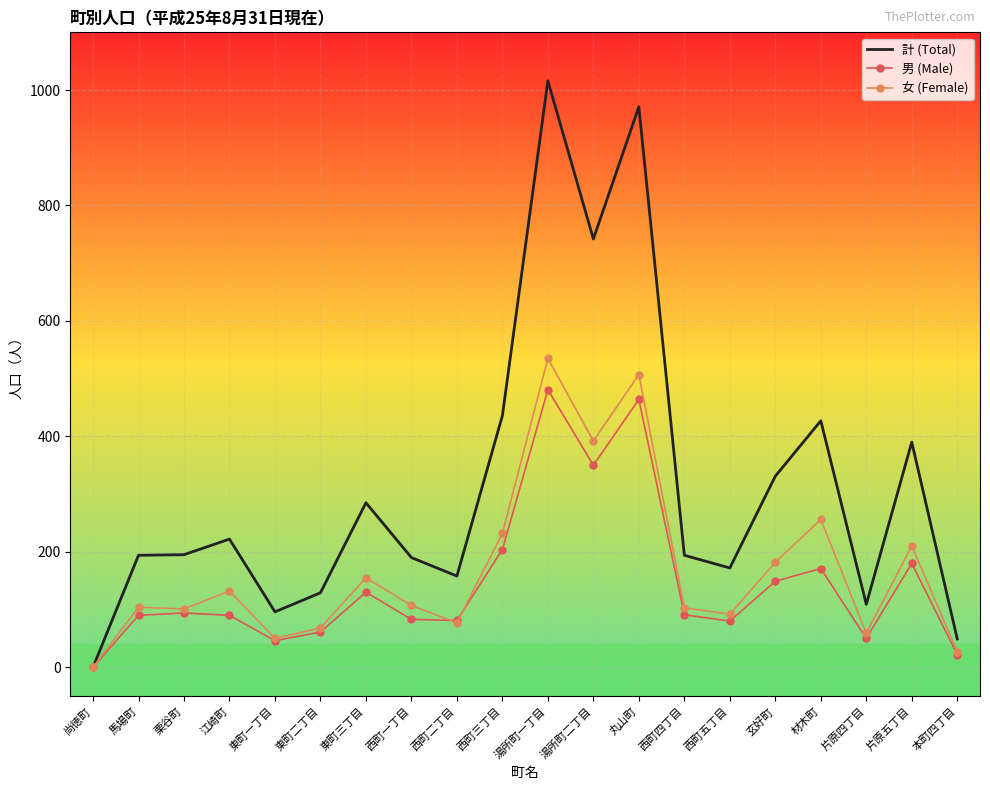

Rank the series at 材木町 from highest to lowest value.

計 (Total), 女 (Female), 男 (Male)